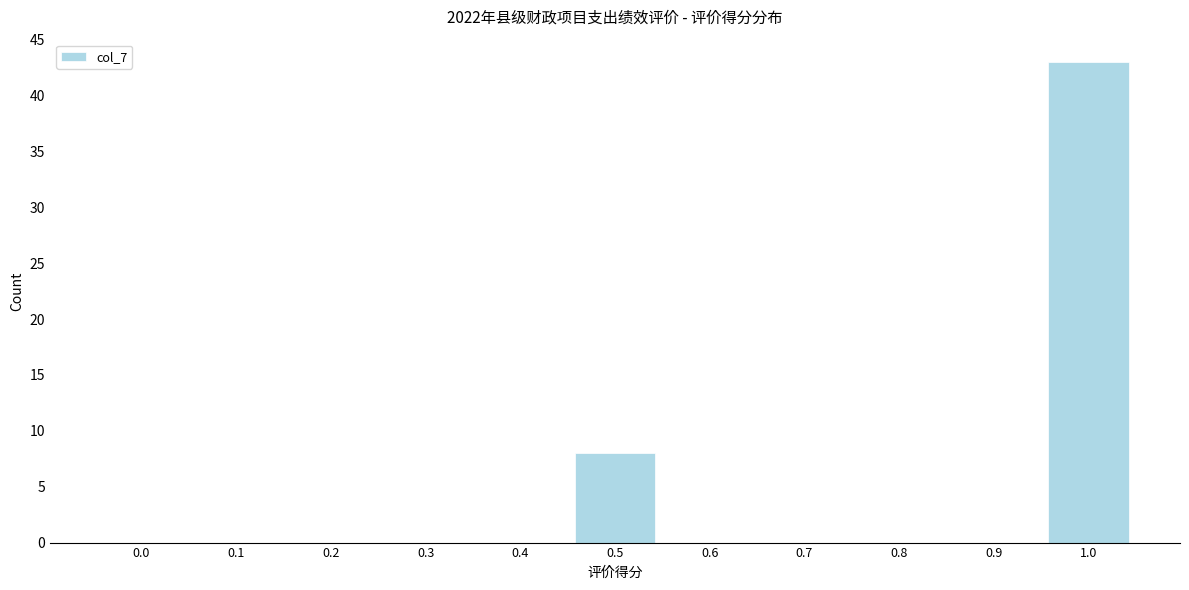

Reading left to right, extract all data points from this chart.

0.0=0	0.1=0	0.2=0	0.3=0	0.4=0	0.5=8	0.6=0	0.7=0	0.8=0	0.9=0	1.0=43